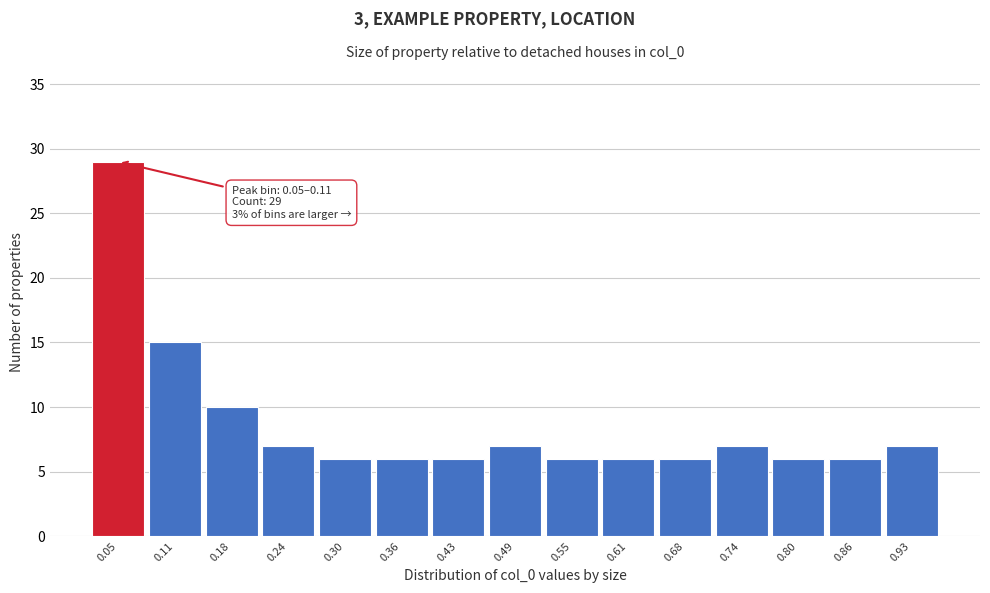

Reading left to right, what are all the values shown in this chart?

29	15	10	7	6	6	6	7	6	6	6	7	6	6	7